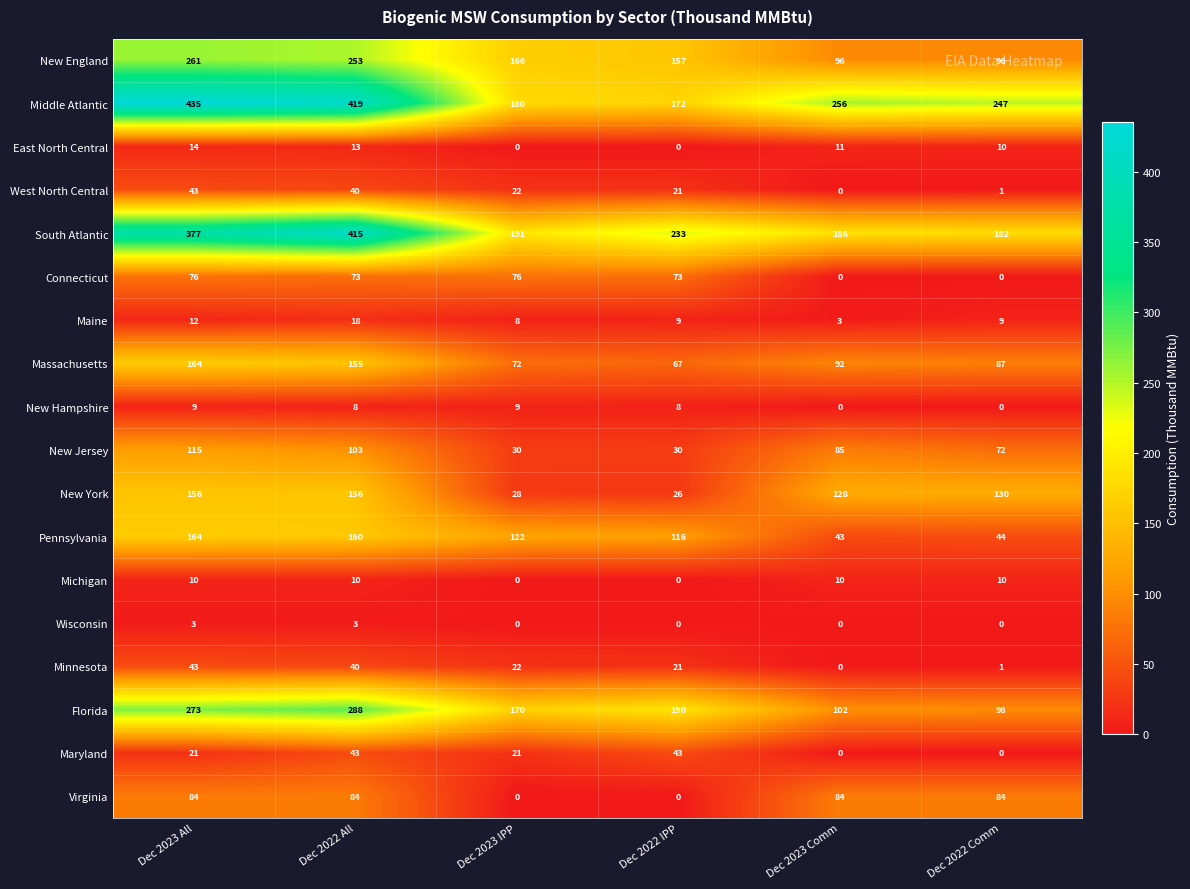

At which label does Massachusetts first exceed 92?

Dec 2023 All